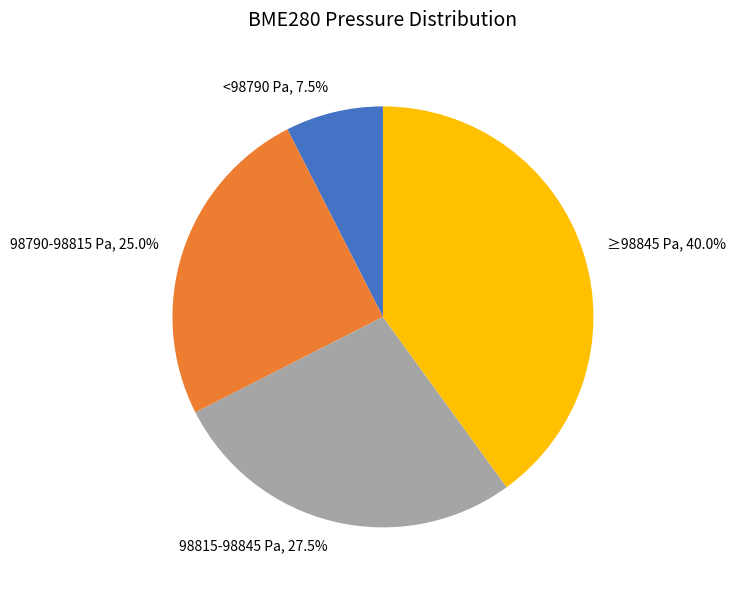

Which has a higher value, ≥98845 Pa, 40.0% or 98790-98815 Pa, 25.0%?

≥98845 Pa, 40.0%